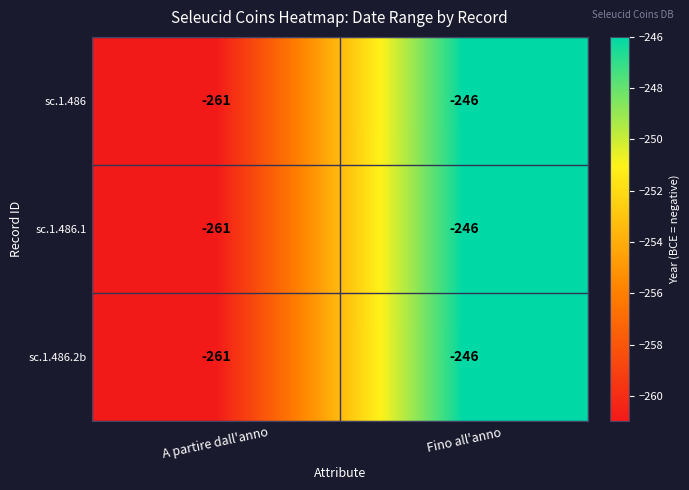

Which label corresponds to the largest value in the chart?

Fino all'anno